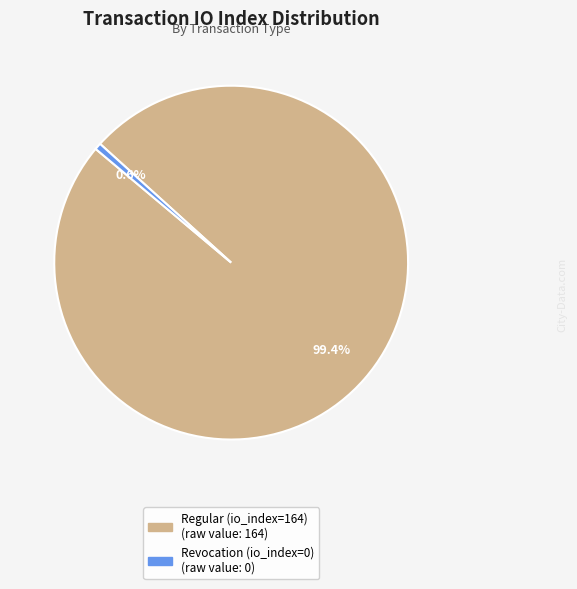

Which slice is the largest?

Regular (io_index=164)